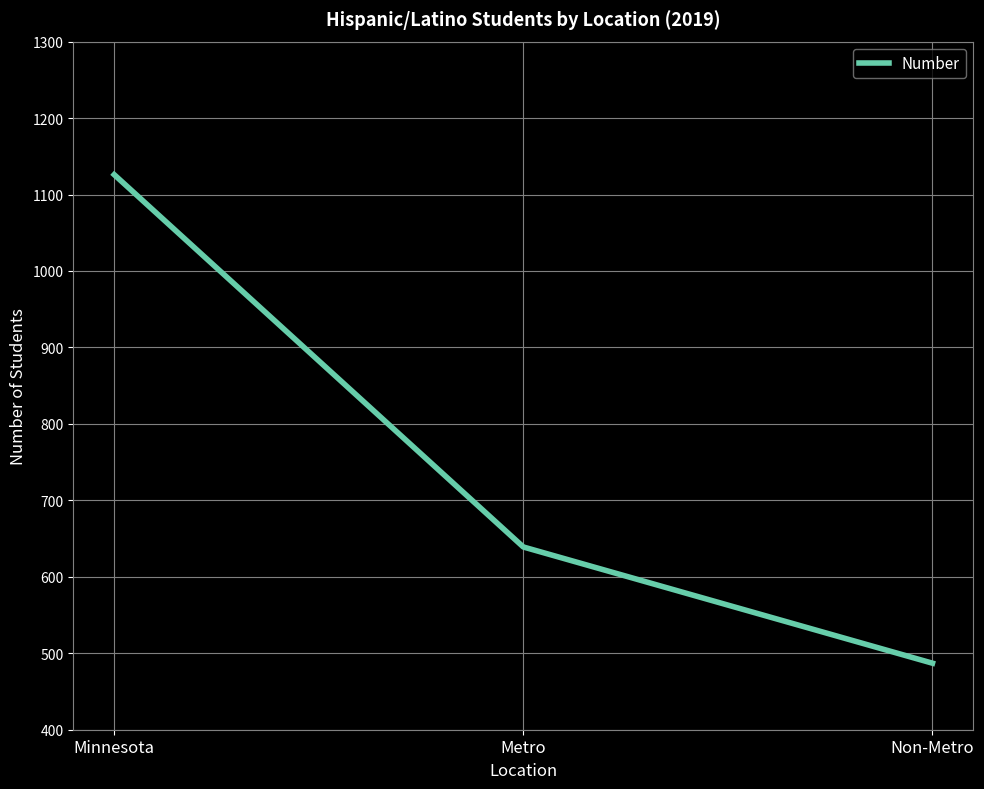

At which label does the data first exceed 639?

Minnesota